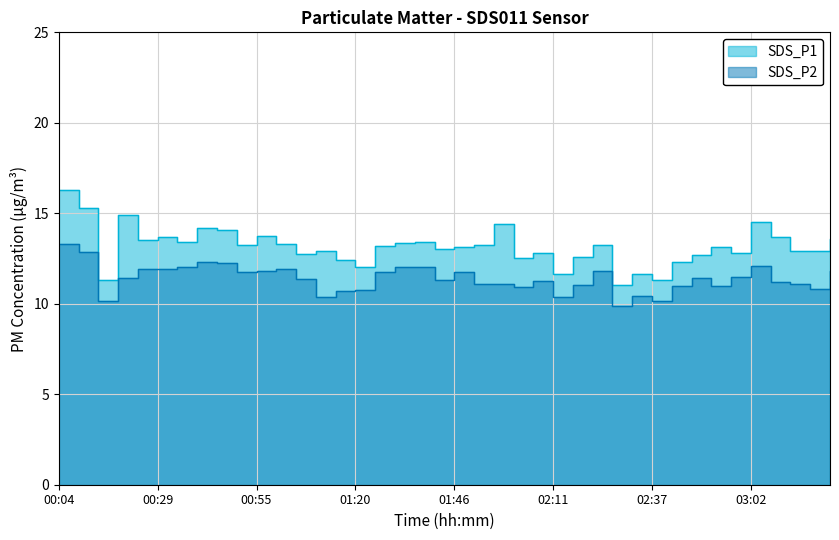

What is the difference between the maximum and second lowest values in the SDS_P1 series?

5.0